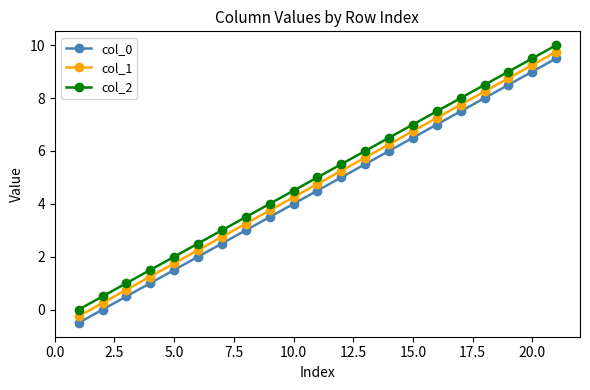

True or false: col_2 and col_1 intersect in this chart.

False